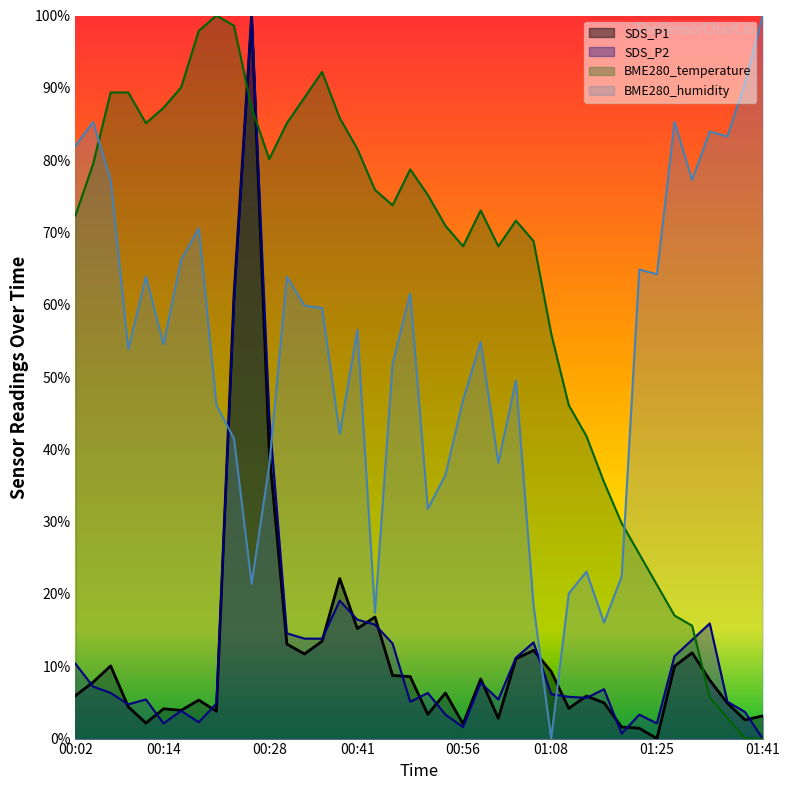

What is the label of the 13th point from the left?

00:31